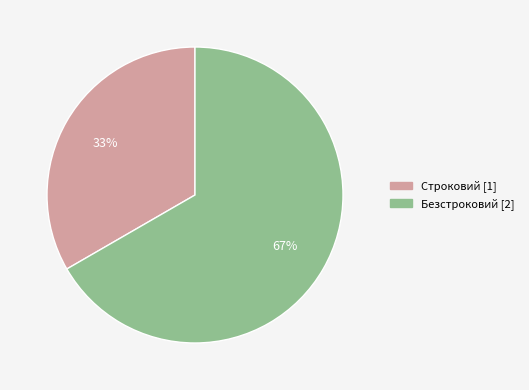

Between Безстроковий and Строковий, which is larger?

Безстроковий